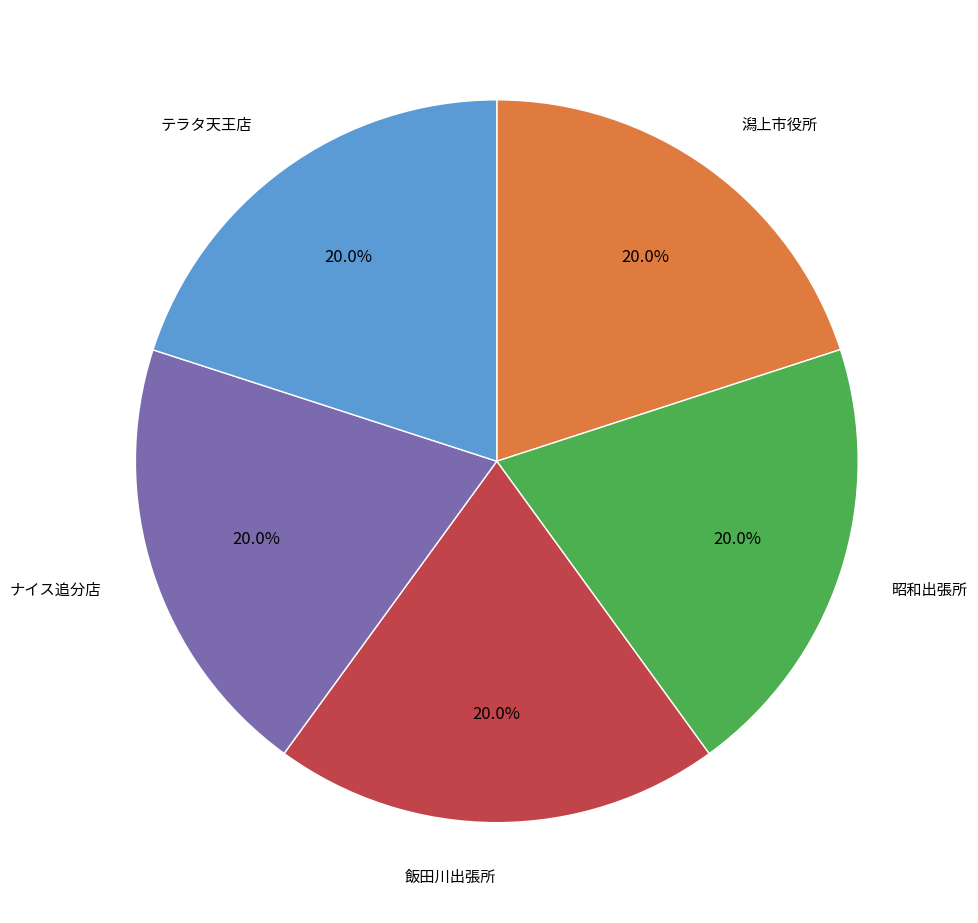

Does any single category account for the majority?

No